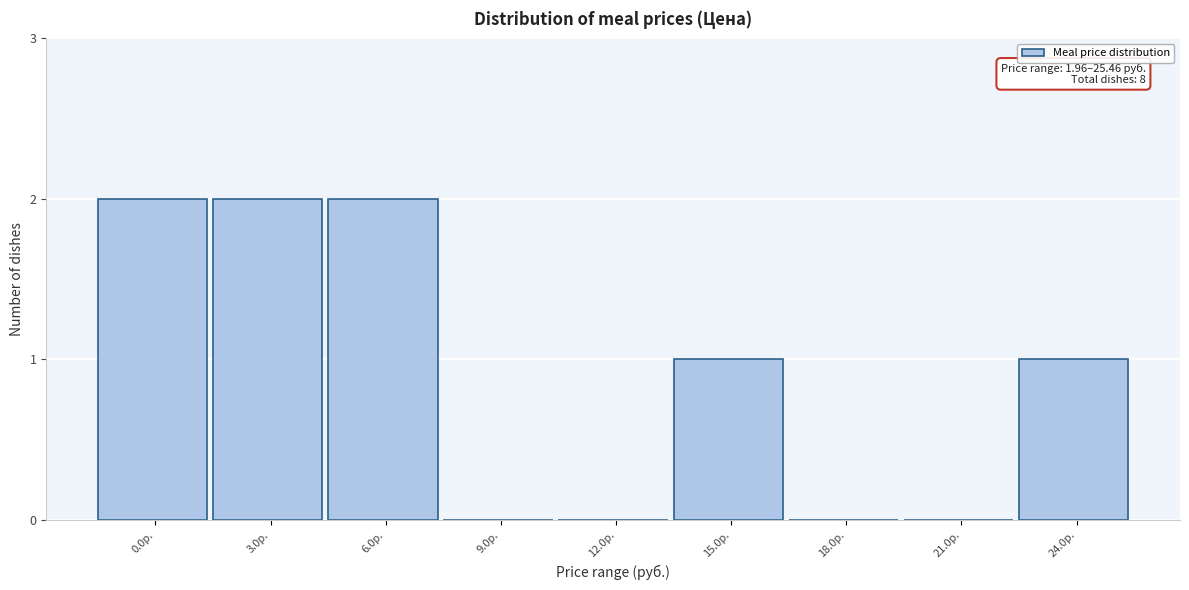

Reading right to left, list all the values displayed in this chart.

24.0р.=1	21.0р.=0	18.0р.=0	15.0р.=1	12.0р.=0	9.0р.=0	6.0р.=2	3.0р.=2	0.0р.=2